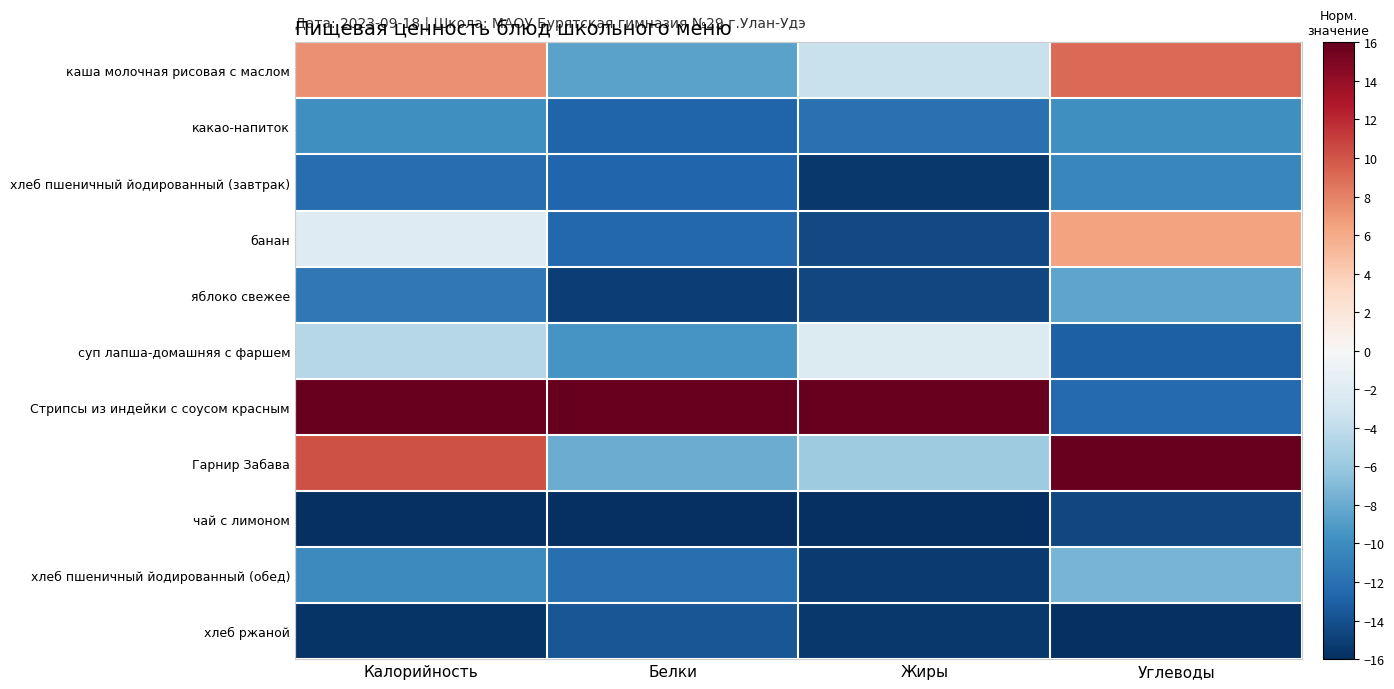

What is the smallest value displayed?

-16.0